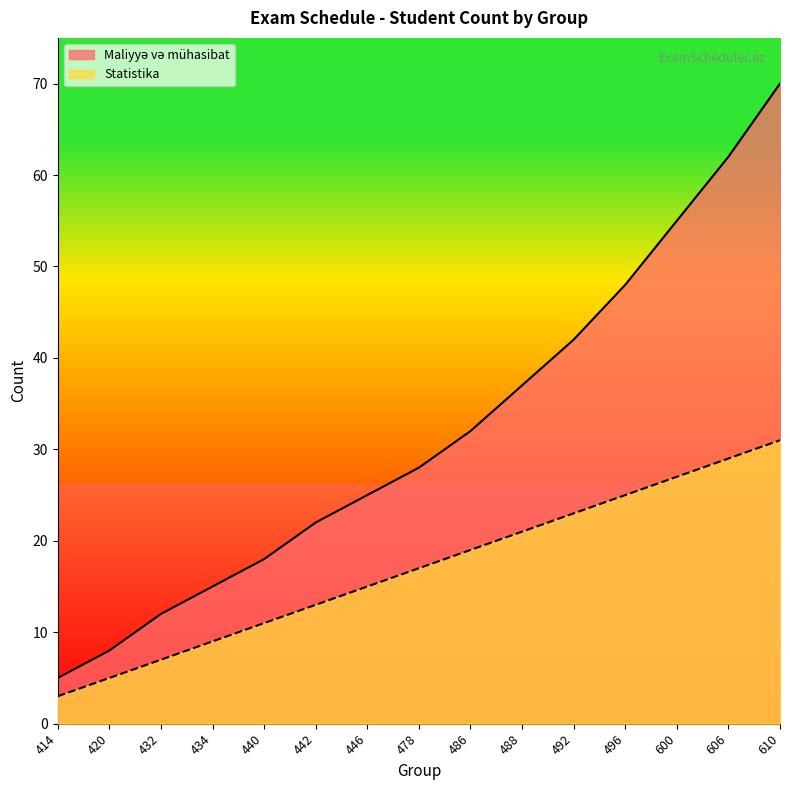

What is the spread (max minus min) of values at 446?

10